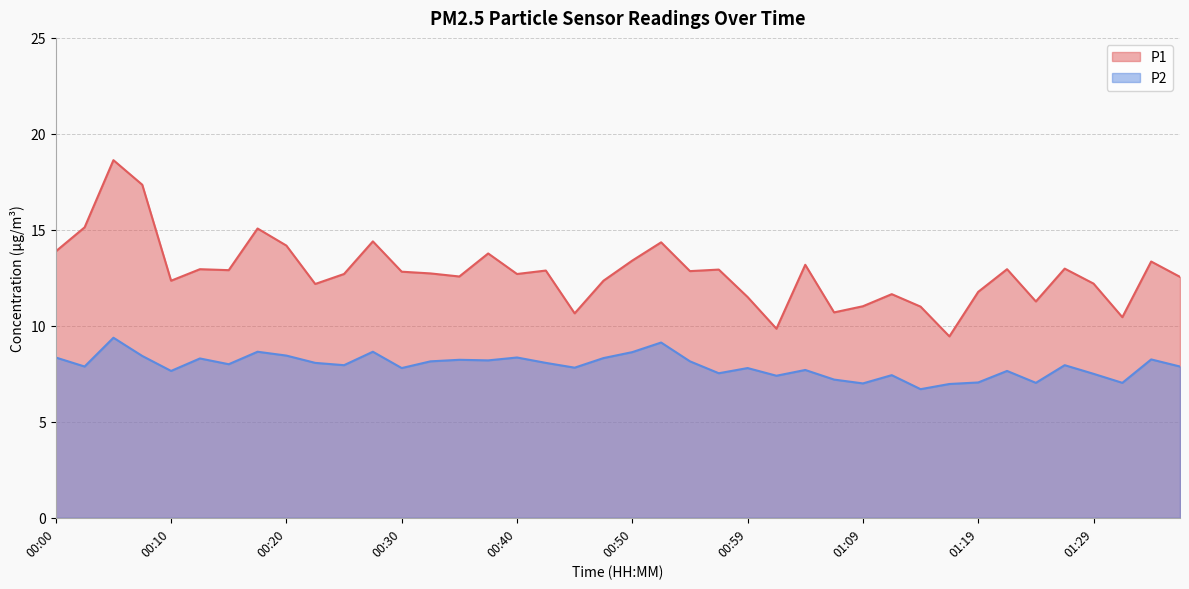

What is the sum of the P2 values at 01:09 and 01:07?

14.2